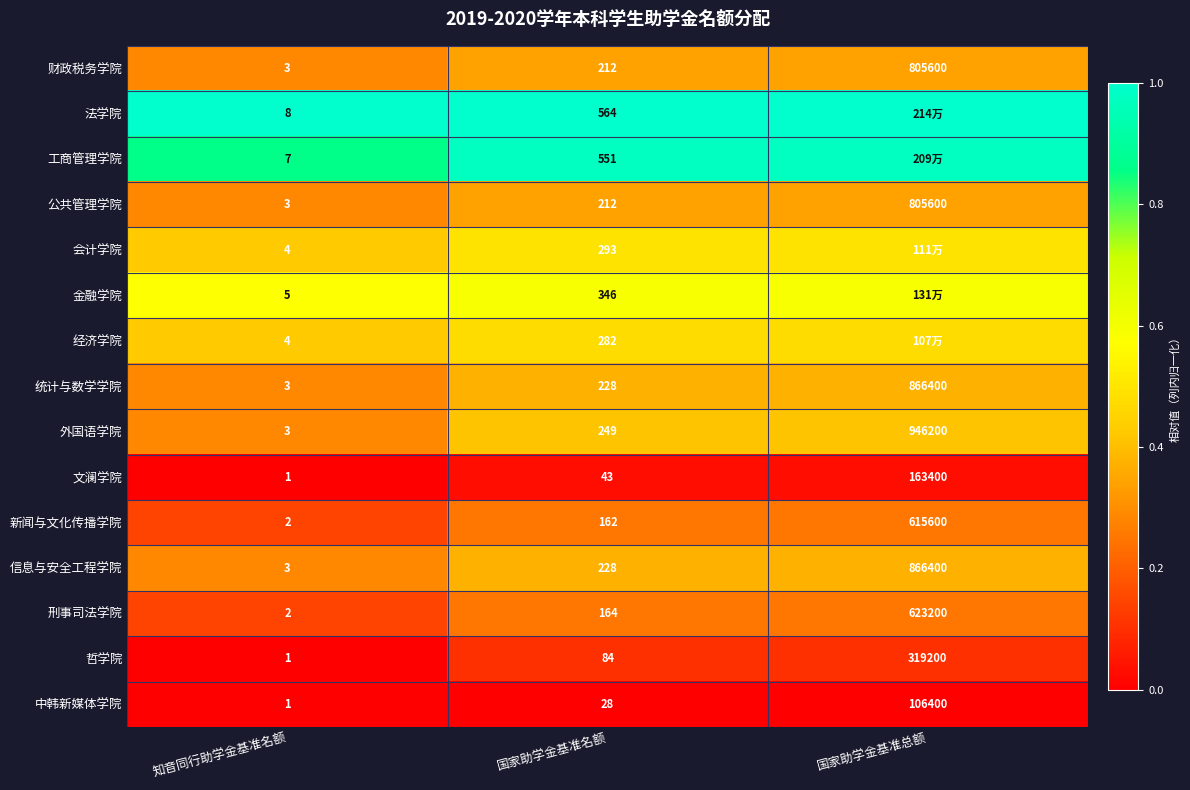

Is the value of 刑事司法学院 at 知音同行助学金基准名额 greater than the value of 财政税务学院 at 国家助学金基准名额?

No